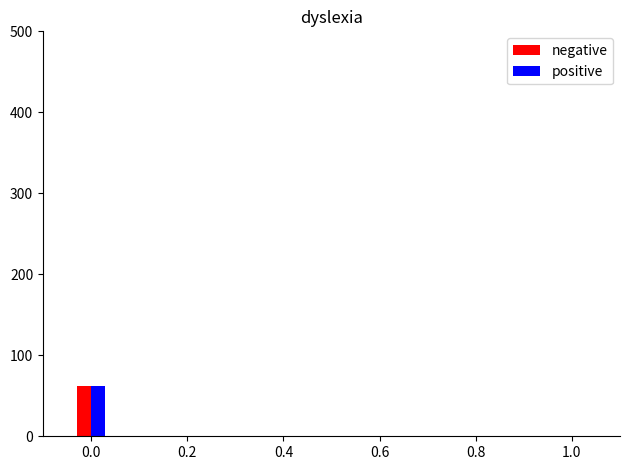

List the series in order of their peak value, lowest first.

negative, positive